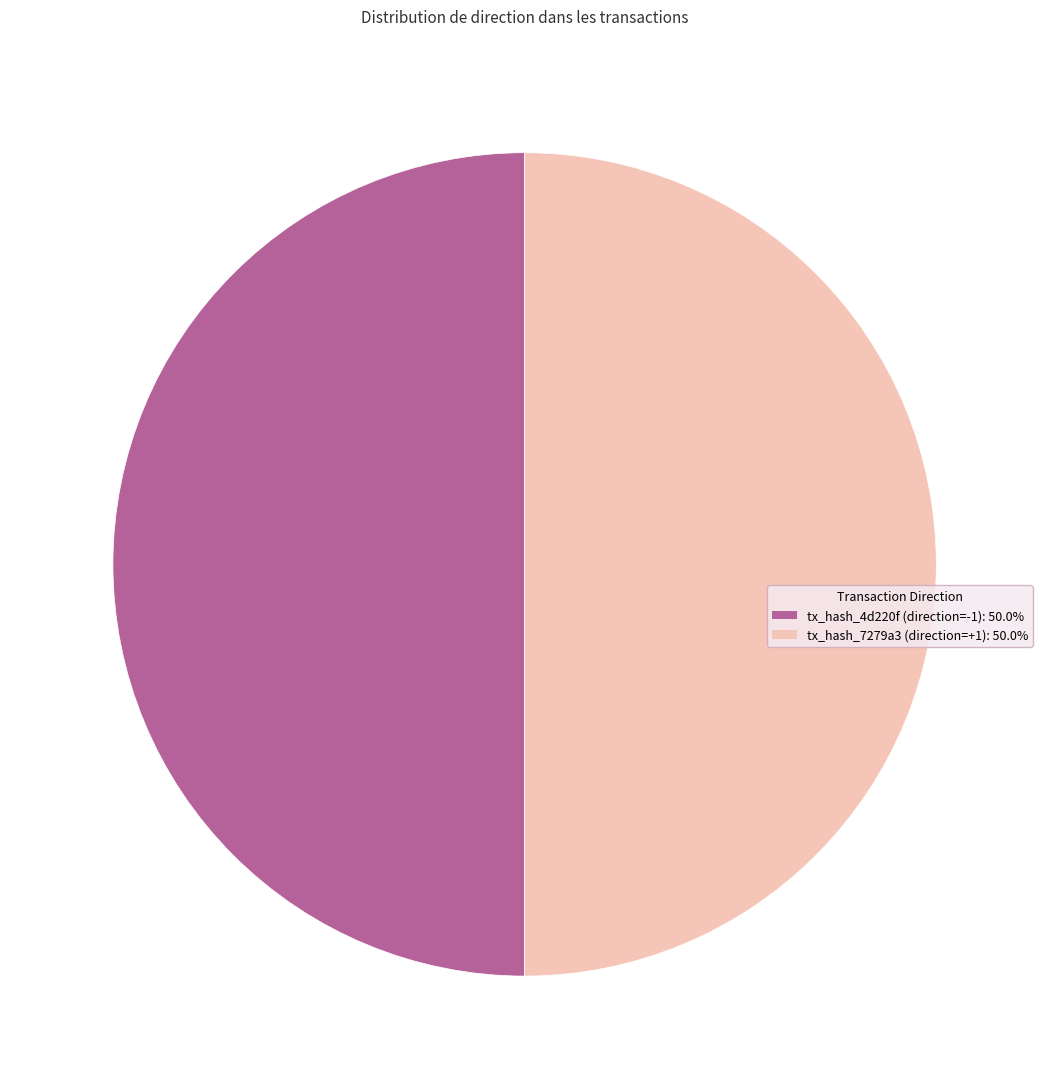

What is the ratio of the value at tx_hash_4d220f (direction=-1): 50.0% to the value at tx_hash_7279a3 (direction=+1): 50.0%?

1.0